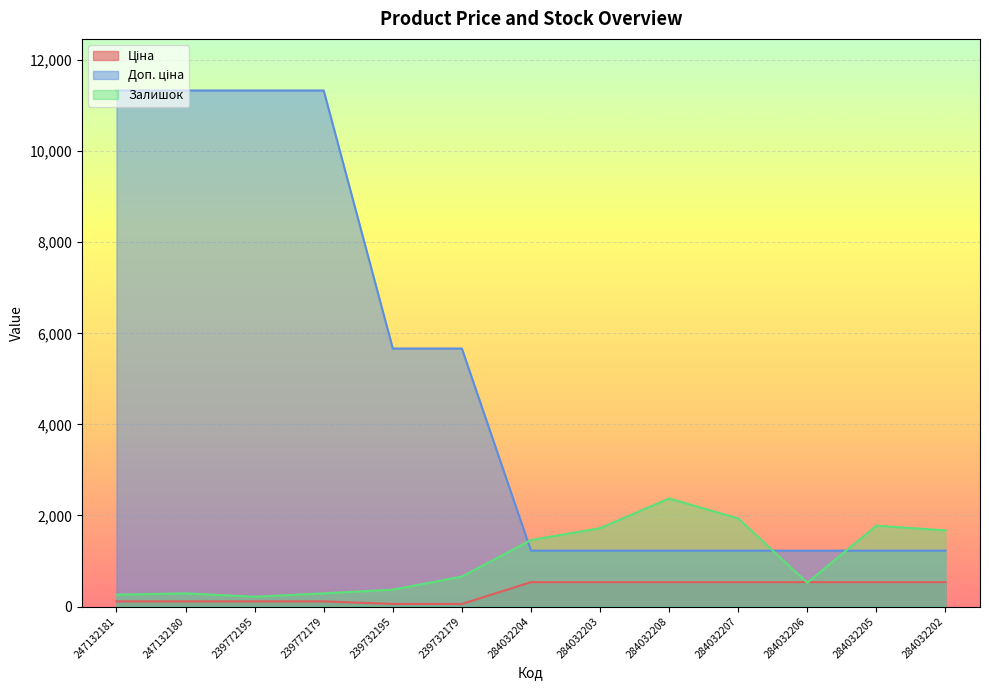

Which has a higher value, 284032206 or 239732179?

284032206